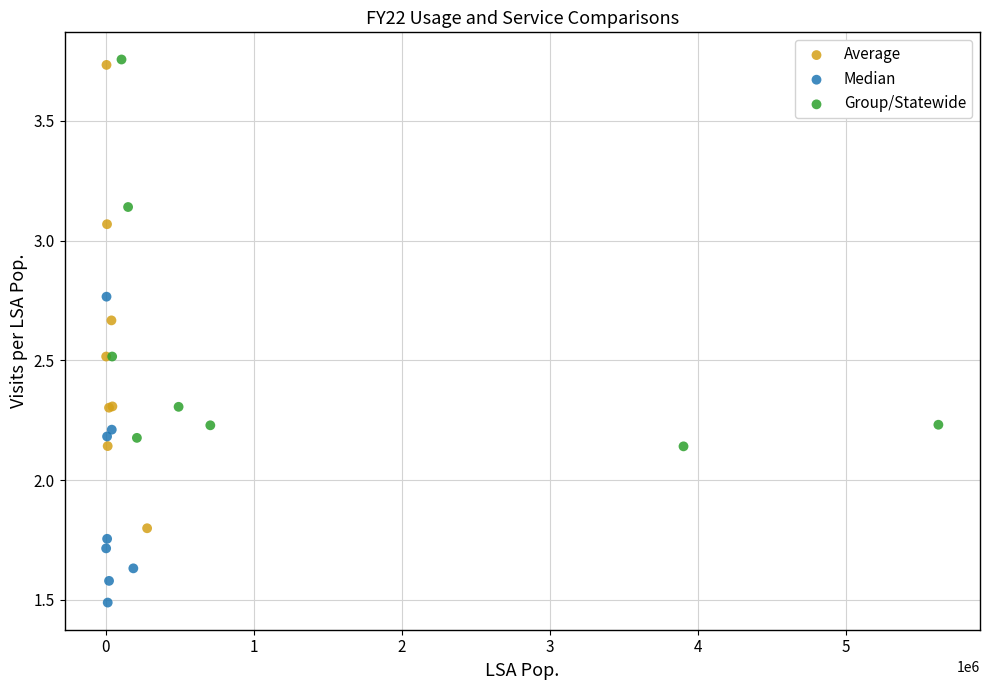

Which series reaches the maximum Y coordinate?

Group/Statewide